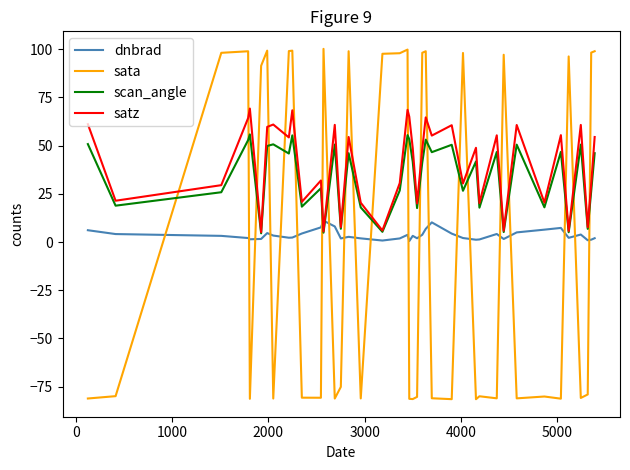

What is the average value of the dnbrad series?

3.6